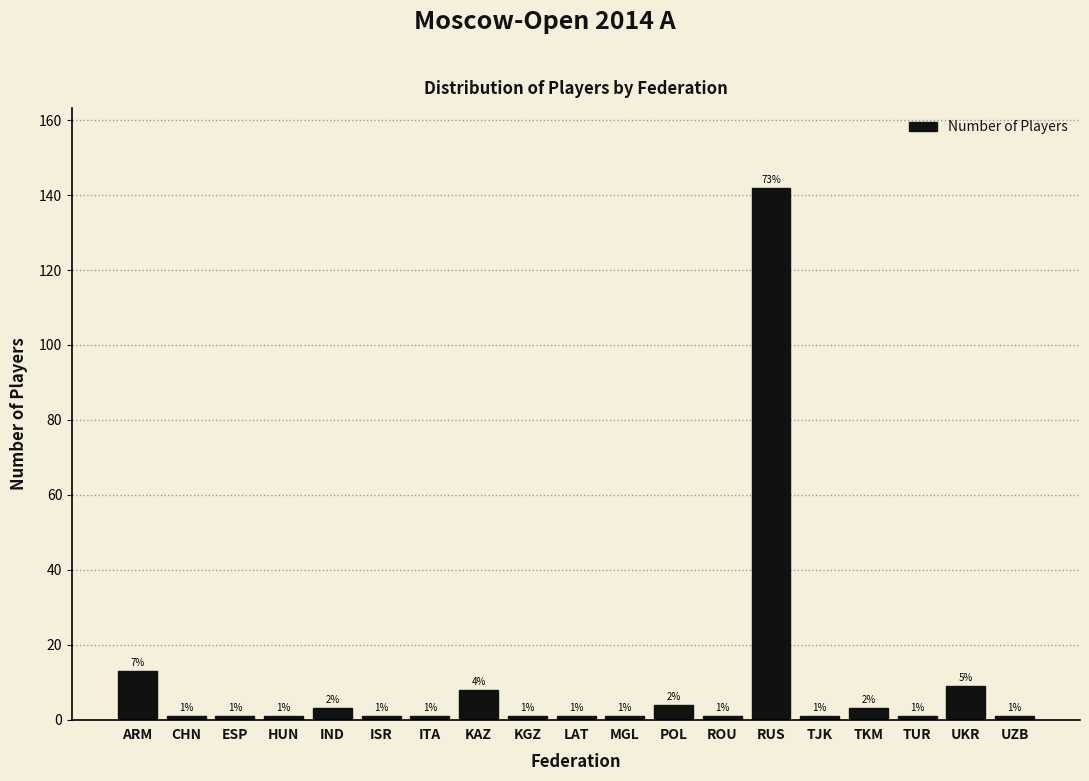

Reading left to right, transcribe all the data shown in this chart.

ARM=13	CHN=1	ESP=1	HUN=1	IND=3	ISR=1	ITA=1	KAZ=8	KGZ=1	LAT=1	MGL=1	POL=4	ROU=1	RUS=142	TJK=1	TKM=3	TUR=1	UKR=9	UZB=1